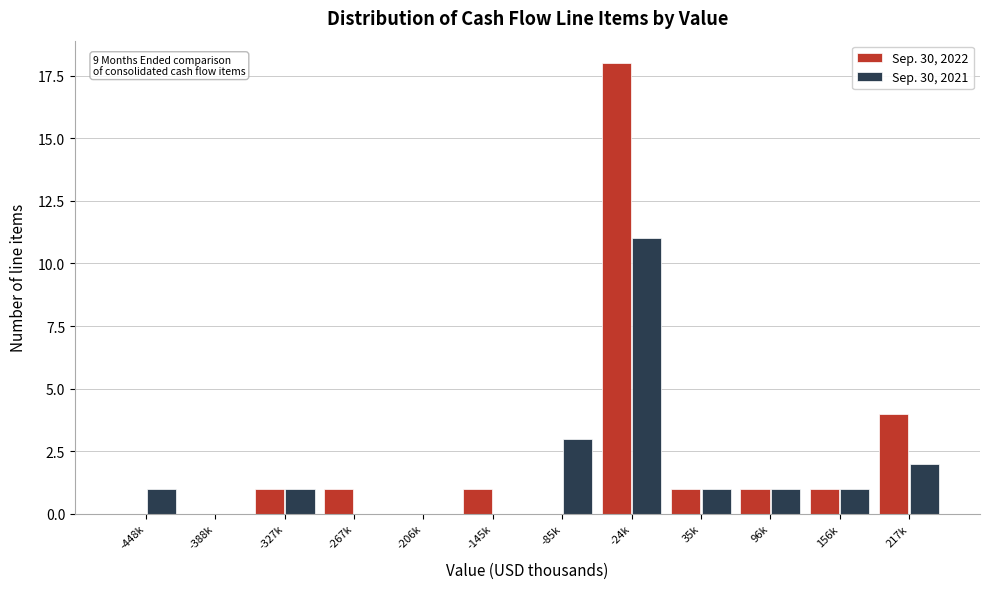

Reading right to left, transcribe all the data shown in this chart.

Sep. 30, 2022: 217k=4	156k=1	96k=1	35k=1	-24k=18	-85k=0	-145k=1	-206k=0	-267k=1	-327k=1	-388k=0	-448k=0
Sep. 30, 2021: 217k=2	156k=1	96k=1	35k=1	-24k=11	-85k=3	-145k=0	-206k=0	-267k=0	-327k=1	-388k=0	-448k=1